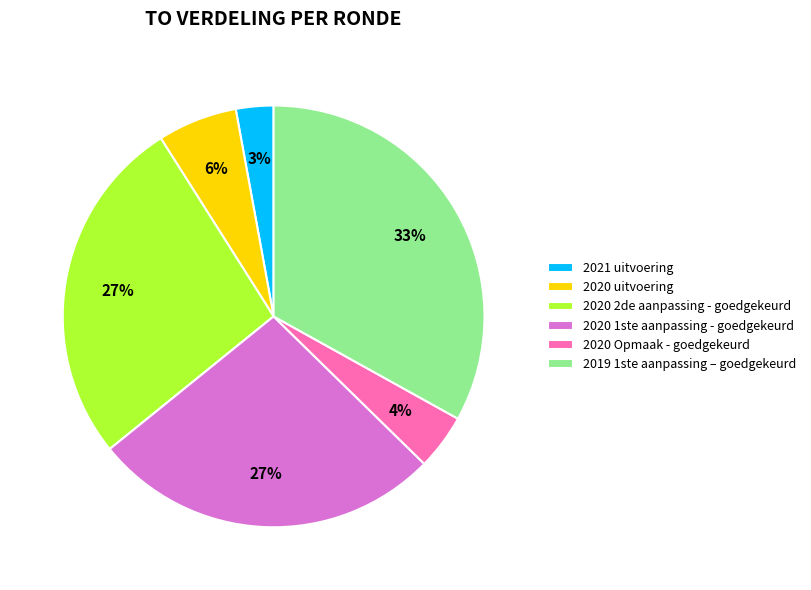

True or false: 2020 Opmaak - goedgekeurd accounts for 13% of the total.

False